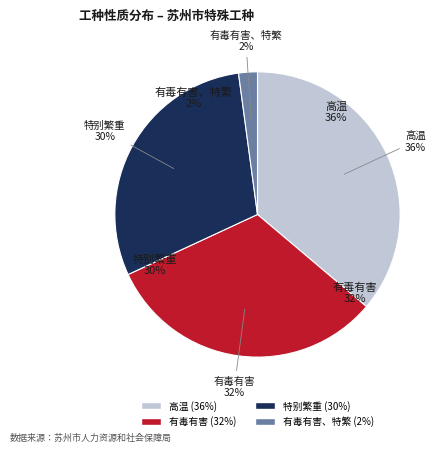

Rank the categories by value from highest to lowest.

高温, 有毒有害, 特别繁重, 有毒有害、特繁